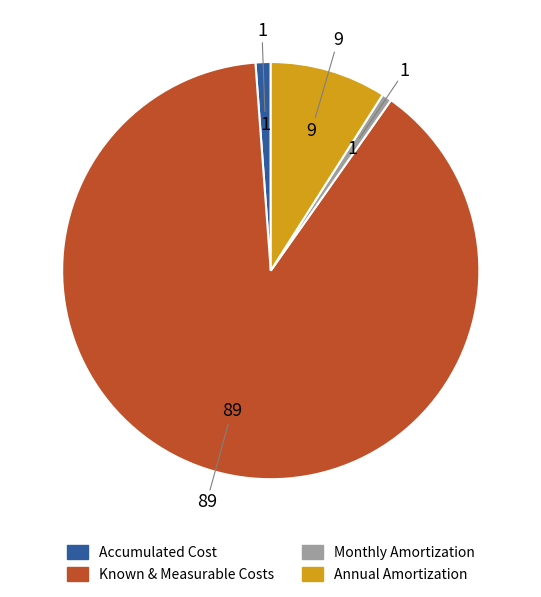

The Monthly Amortization slice represents 1% of the pie. True or false?

True